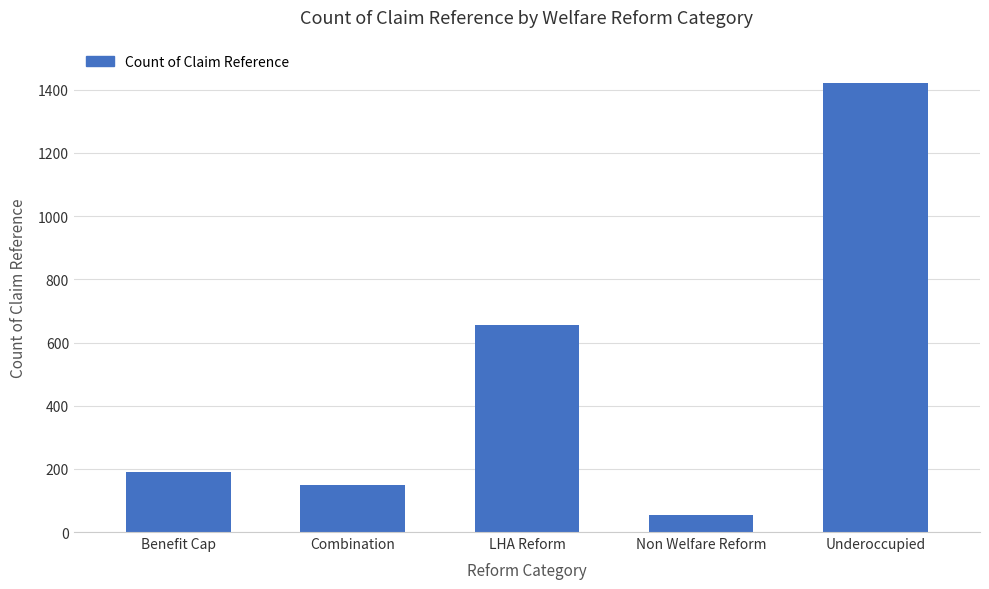

List the labels in order of value, smallest first.

Non Welfare Reform, Combination, Benefit Cap, LHA Reform, Underoccupied